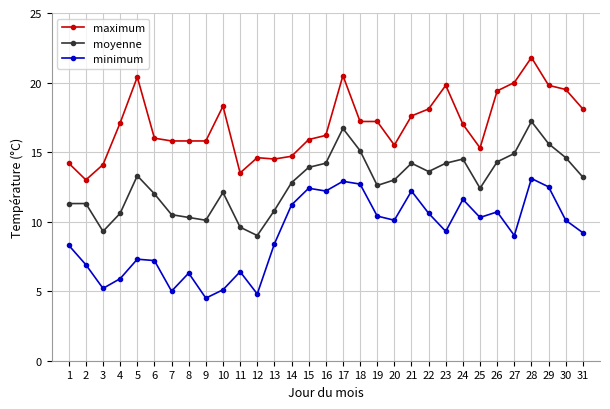

Rank the series at 27 from highest to lowest value.

maximum, moyenne, minimum